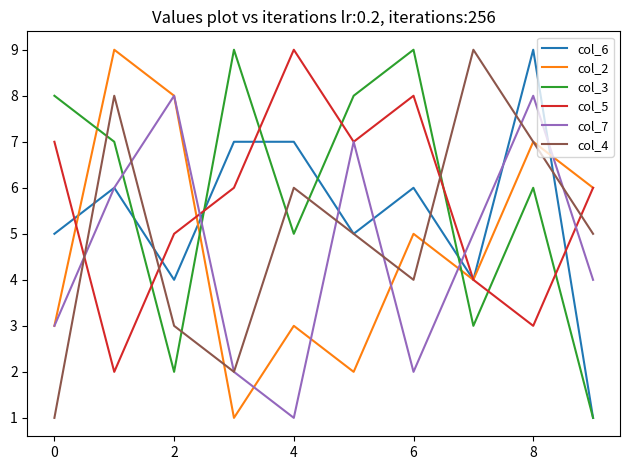

What are all the series names shown in the legend?

col_6, col_2, col_3, col_5, col_7, col_4